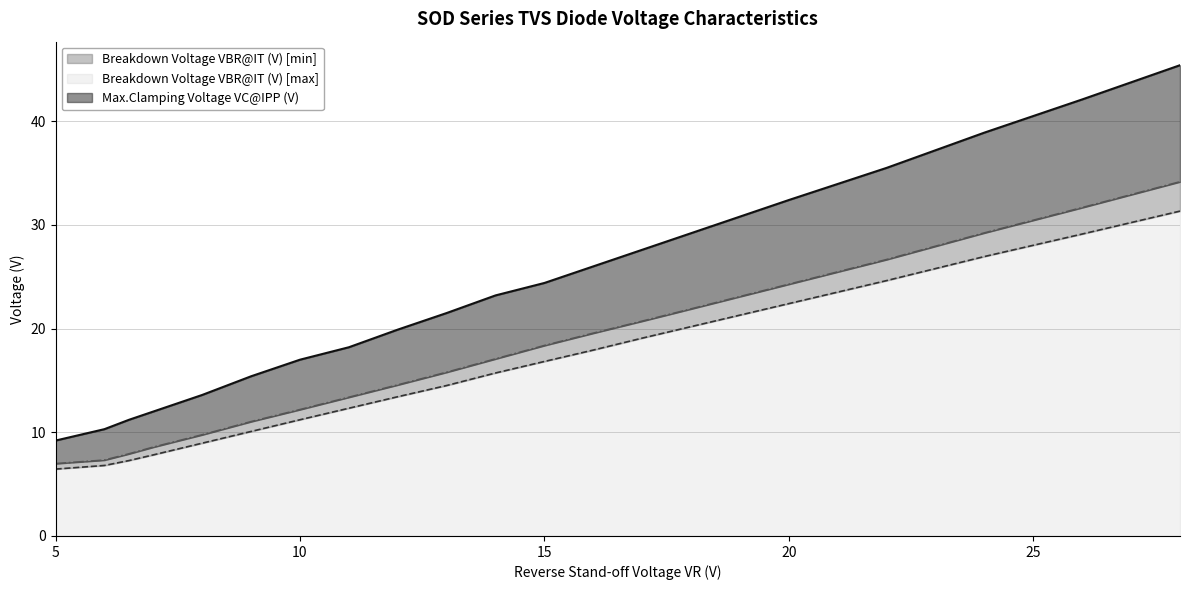

Rank the series by their maximum value, from lowest to highest.

Breakdown Voltage VBR@IT (V) [min], Breakdown Voltage VBR@IT (V) [max], Max.Clamping Voltage VC@IPP (V)